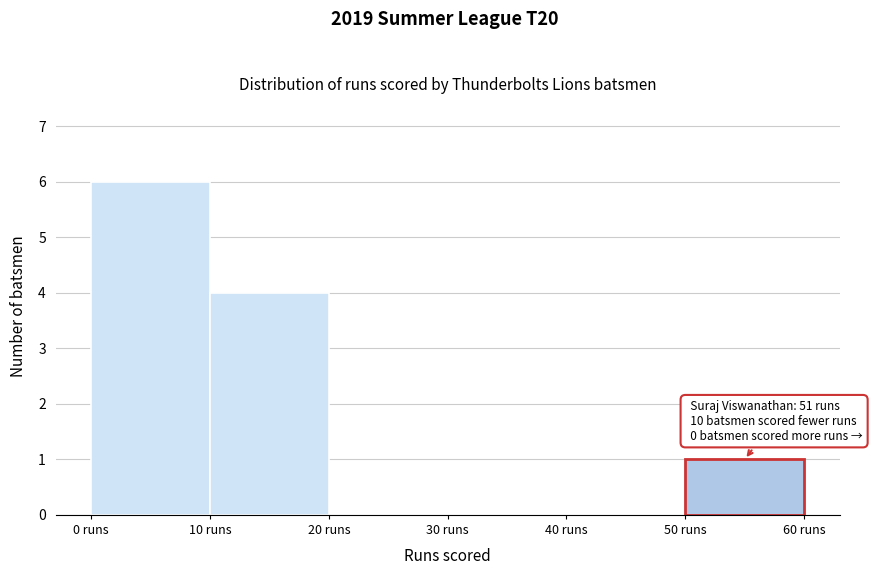

Over which range of the x-axis is the bar tallest?

0 to 10